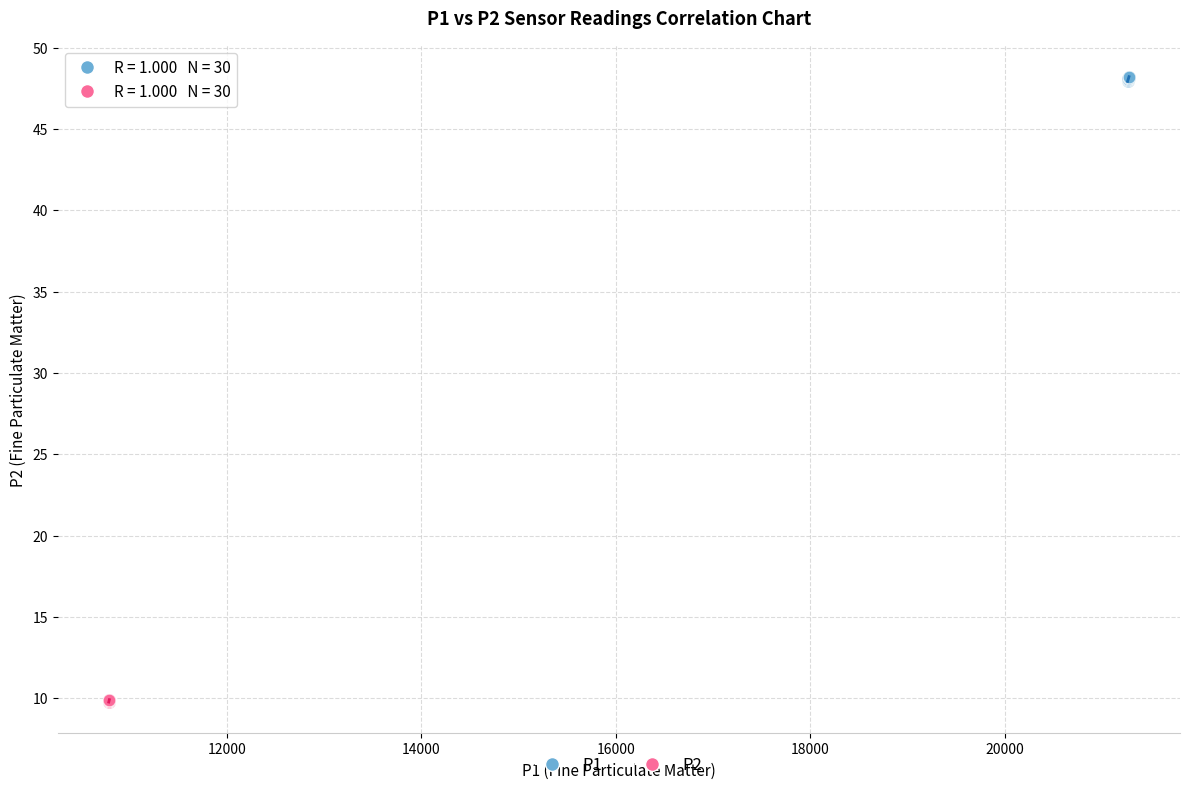

What are all the series names shown in the legend?

P1, P2